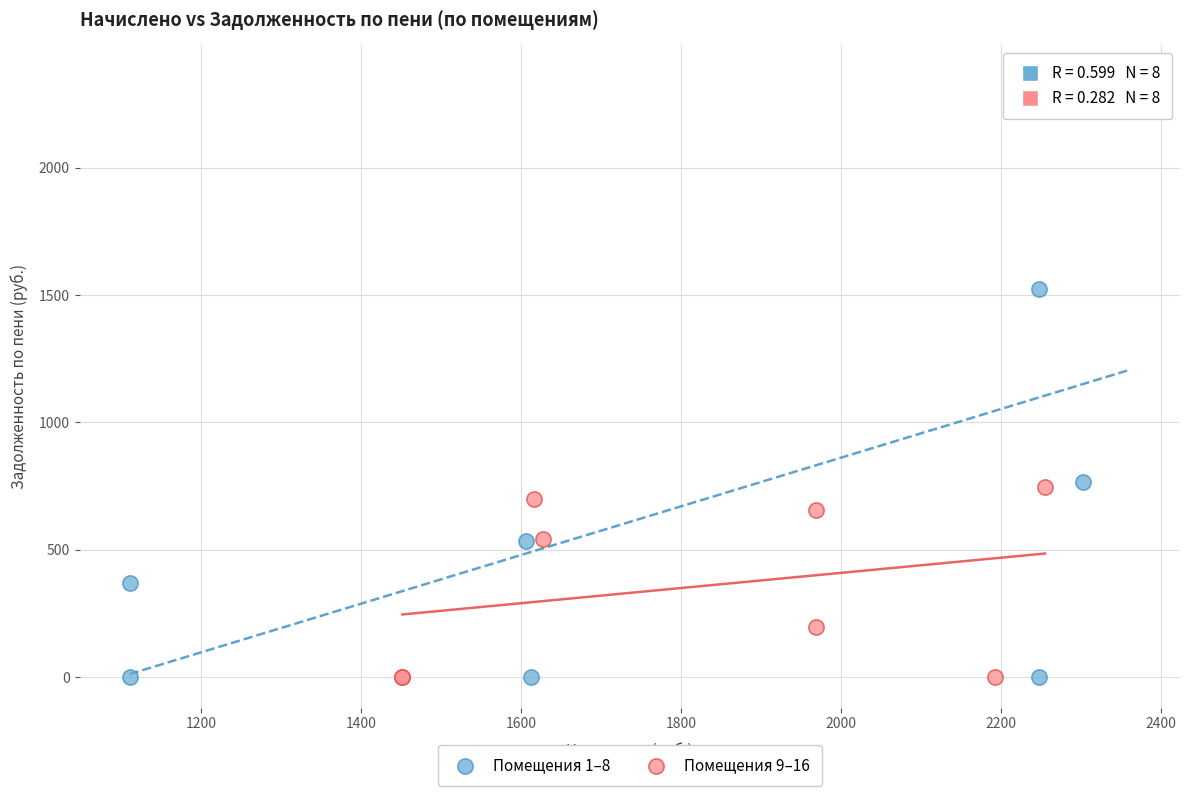

Which series reaches the maximum Y coordinate?

Помещения 1–8